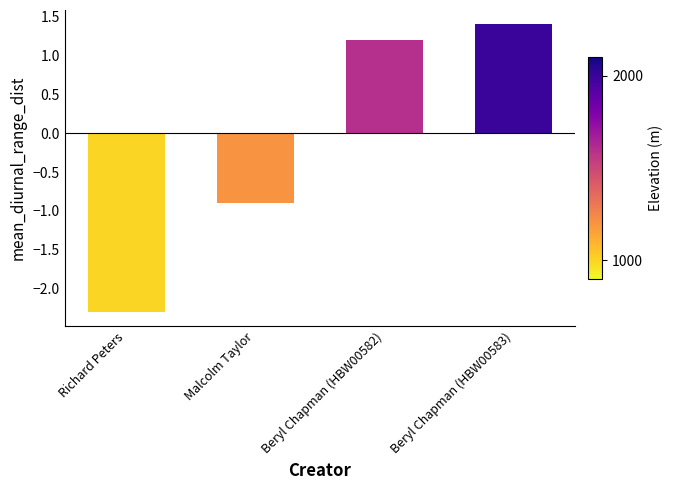

At which category does the chart reach its minimum across all series?

Richard Peters